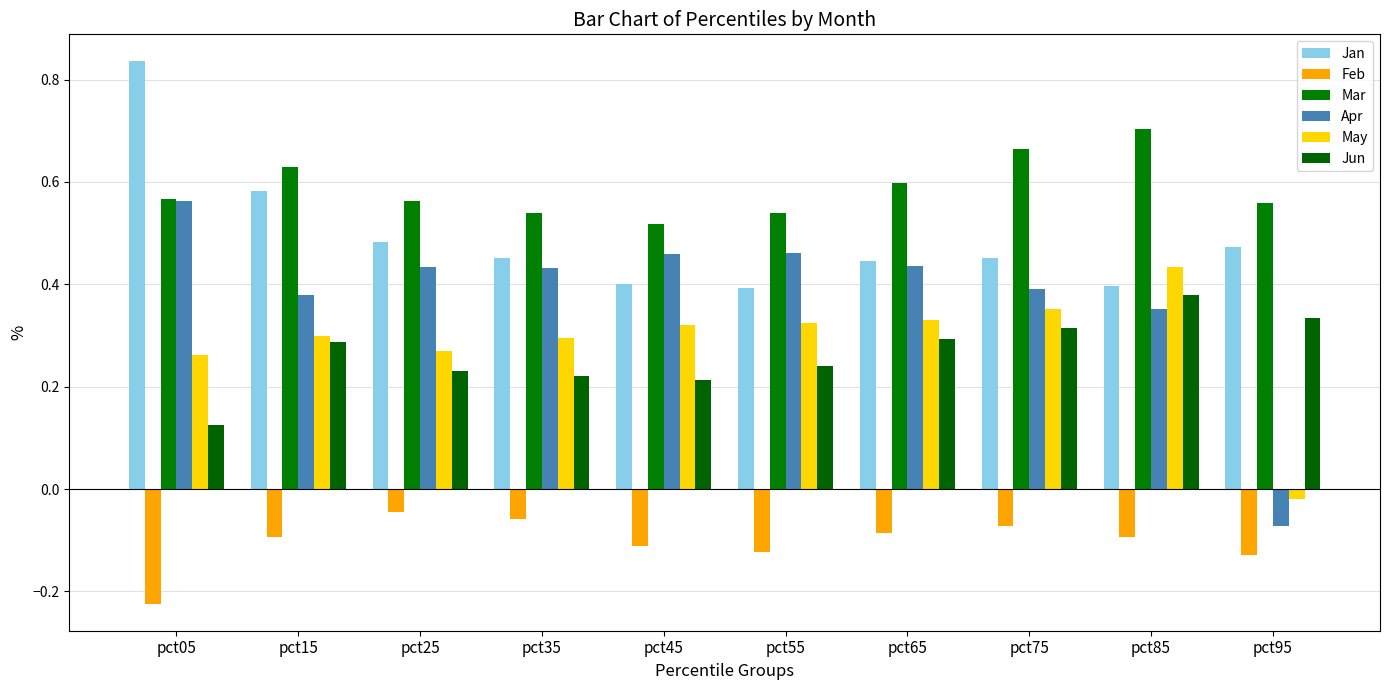

Which category has the lowest value across all series?

pct05